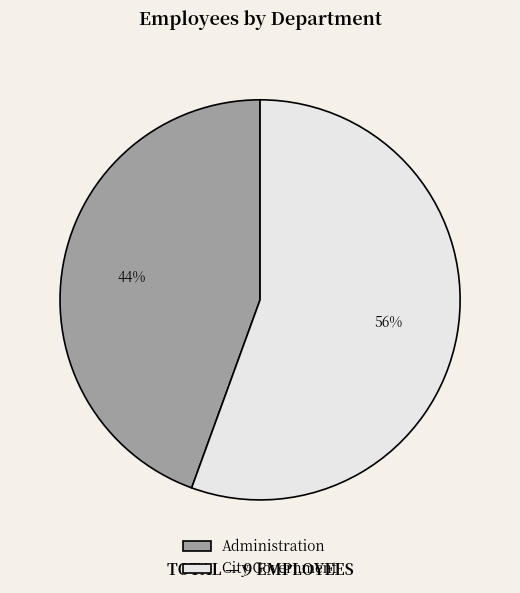

Combined, do City Government and Administration account for over 50%?

Yes